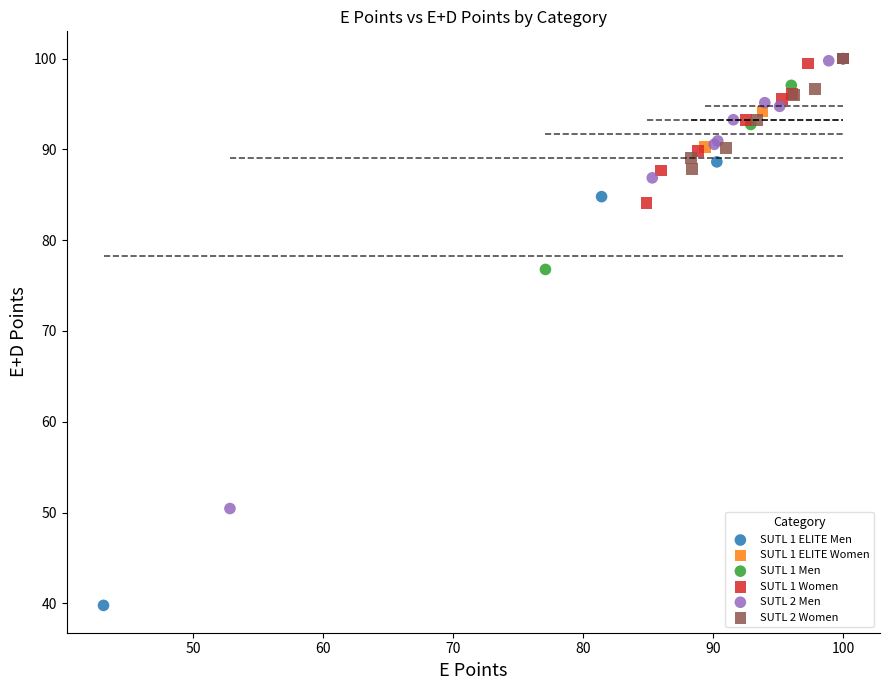

Which series reaches the minimum Y coordinate?

SUTL 1 ELITE Men